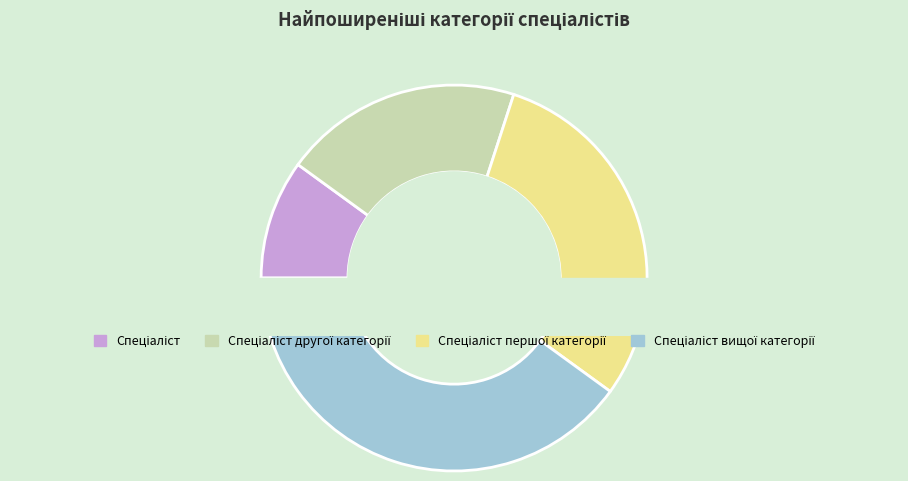

What is the largest slice in the pie chart?

Спеціаліст вищої категорії